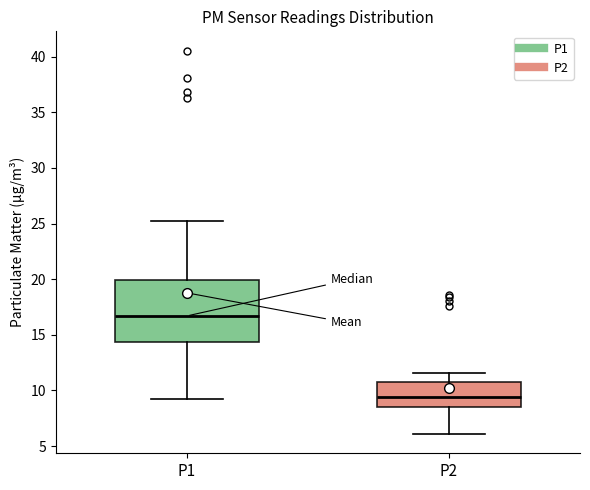

Which box's median line is the lowest?

P2